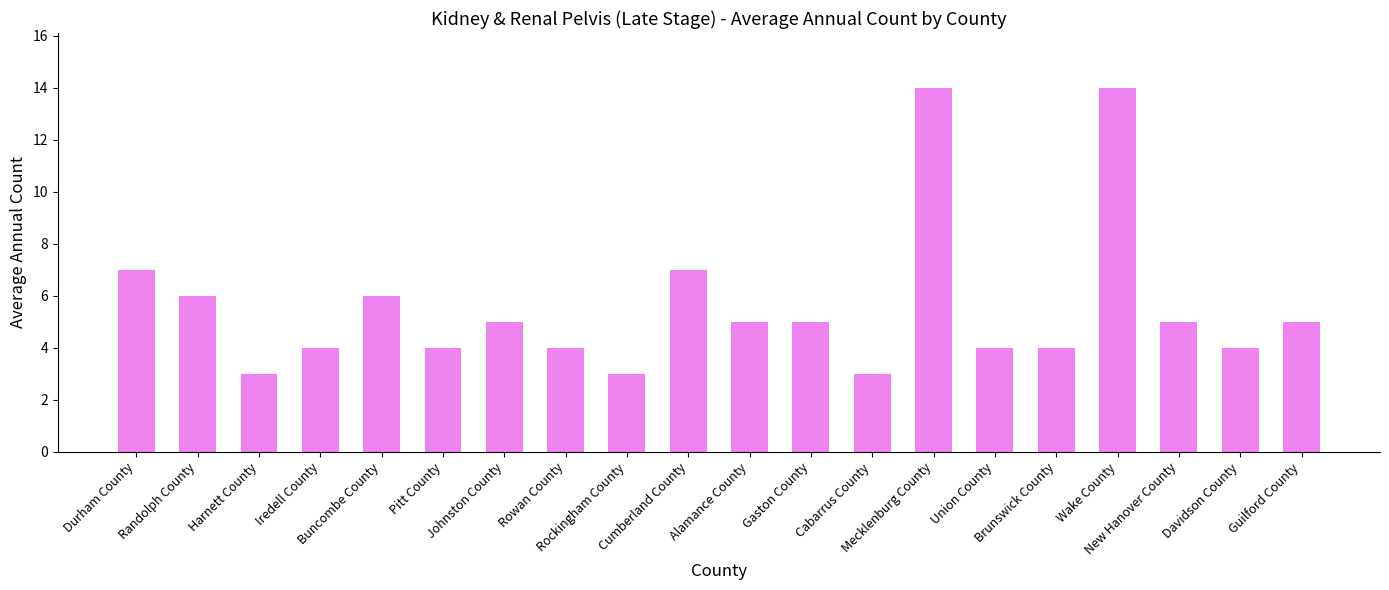

True or false: the data shows 6 at Brunswick County.

False